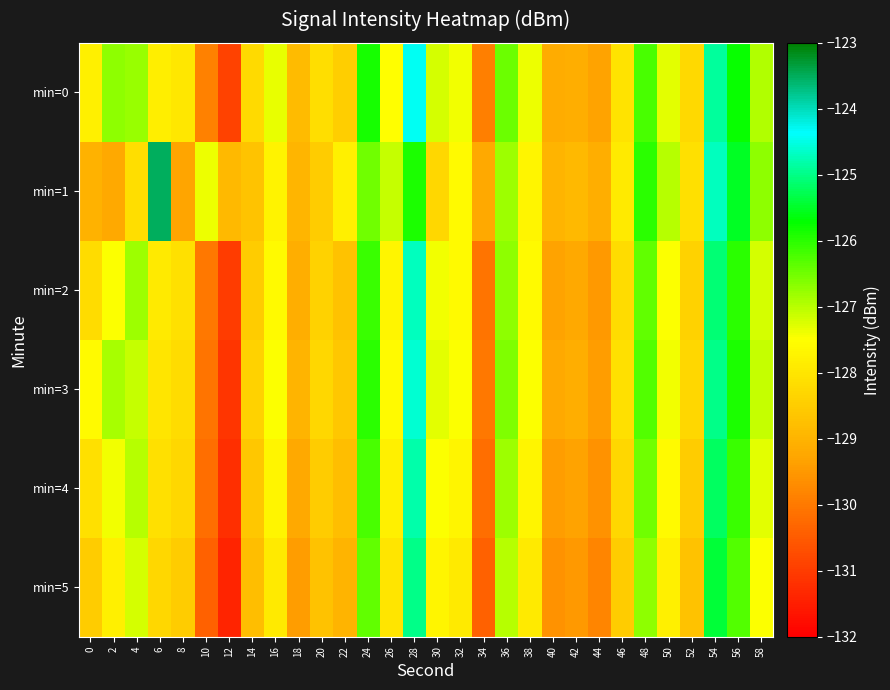

What is the total value across all series at 34?

-779.8